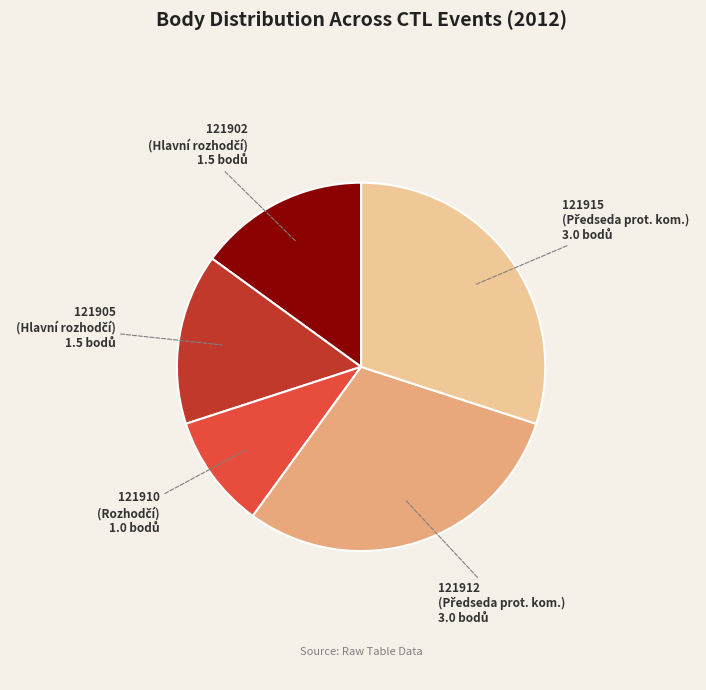

How many segments does this pie chart have?

5